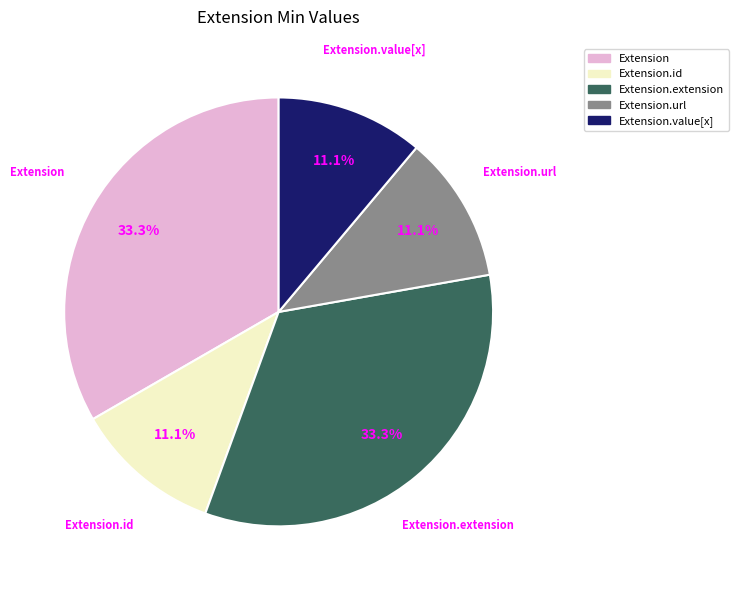

Is there a majority slice in this chart?

No